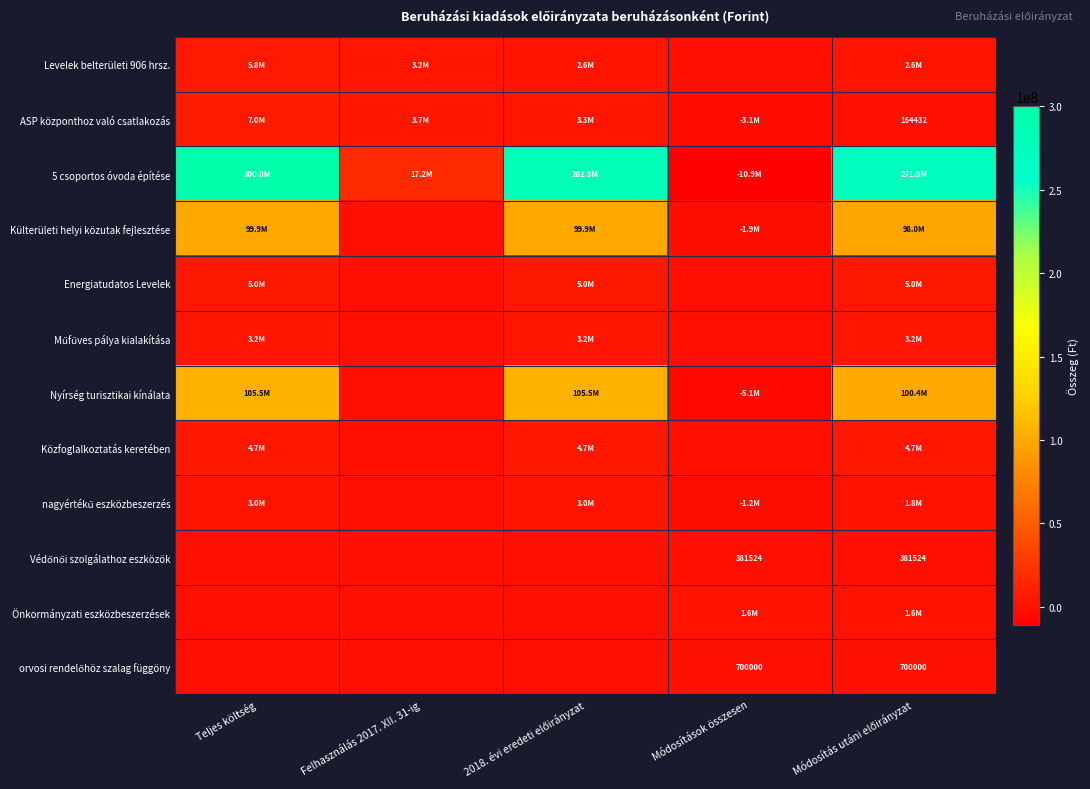

At Felhasználás 2017. XII. 31-ig, list the series in order from largest to smallest.

5 csoportos óvoda építése, ASP központhoz való csatlakozás, Levelek belterületi 906 hrsz., Külterületi helyi közutak fejlesztése, Energiatudatos Levelek, Műfűves pálya kialakítása, Nyírség turisztikai kínálata, Közfoglalkoztatás keretében, nagyértékű eszközbeszerzés, Védőnői szolgálathoz eszközök, Önkormányzati eszközbeszerzések, orvosi rendelőhöz szalag függöny